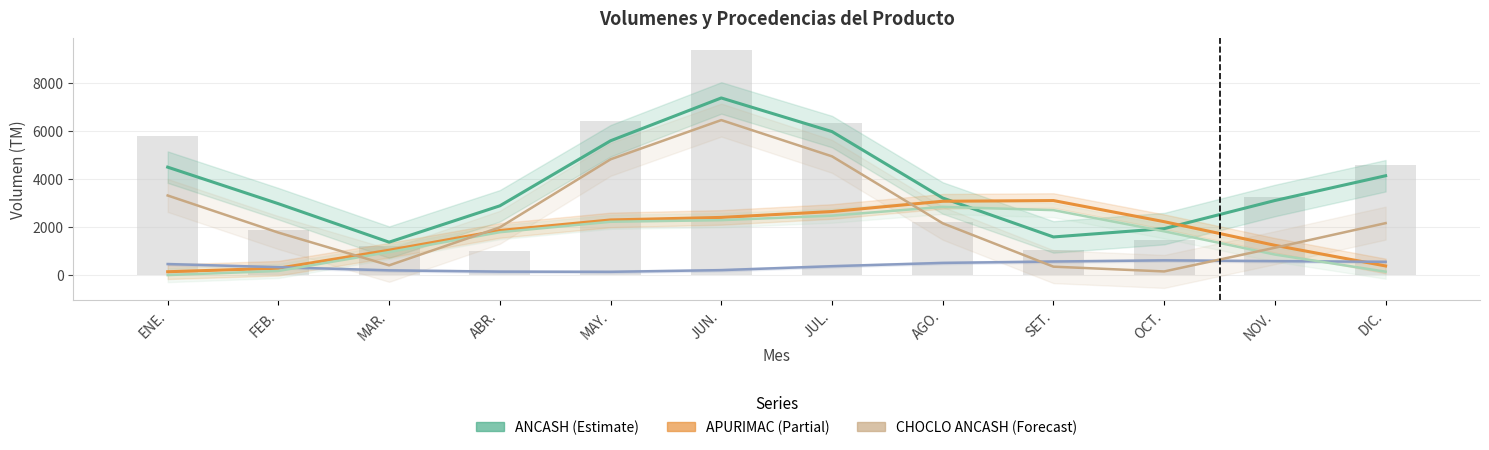

Between DIC. and JUN., which is larger?

JUN.